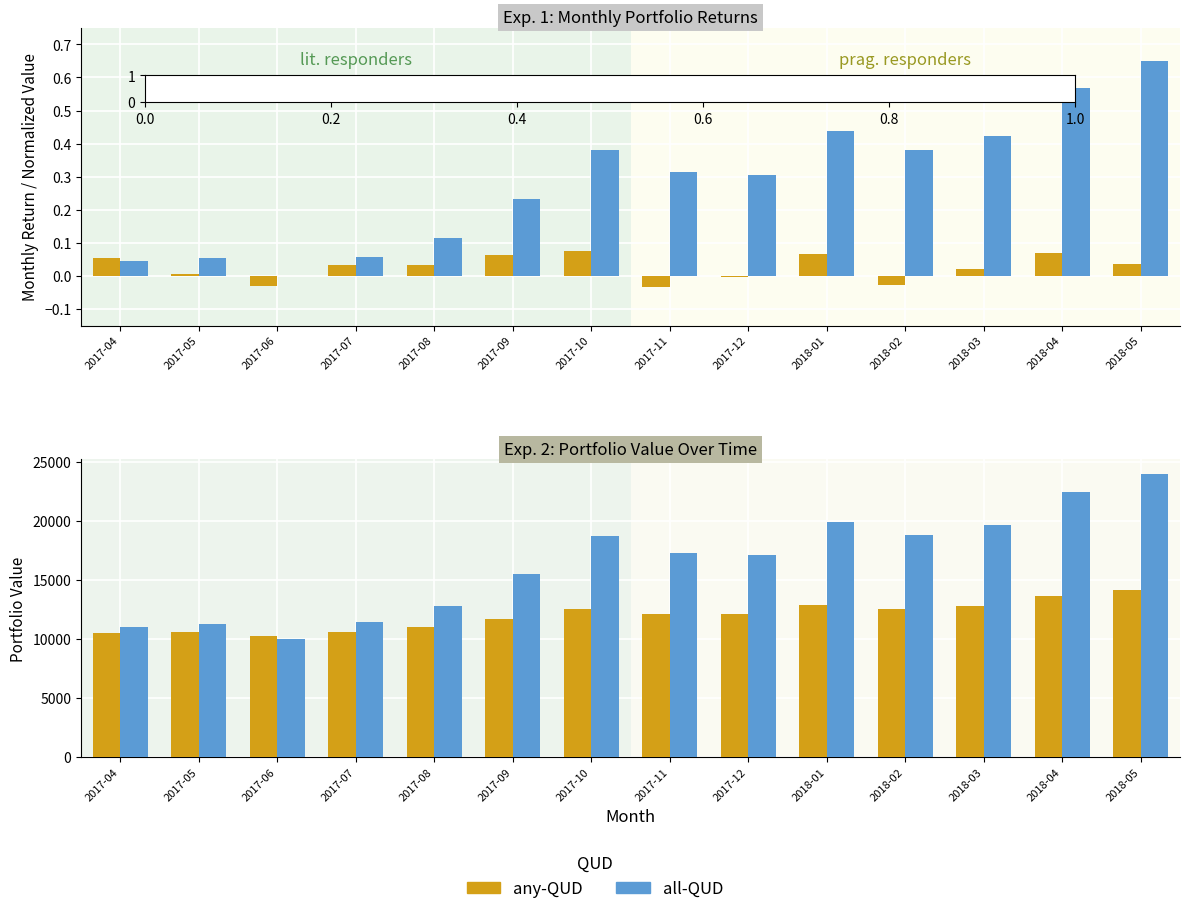

Are the bars horizontal?

No